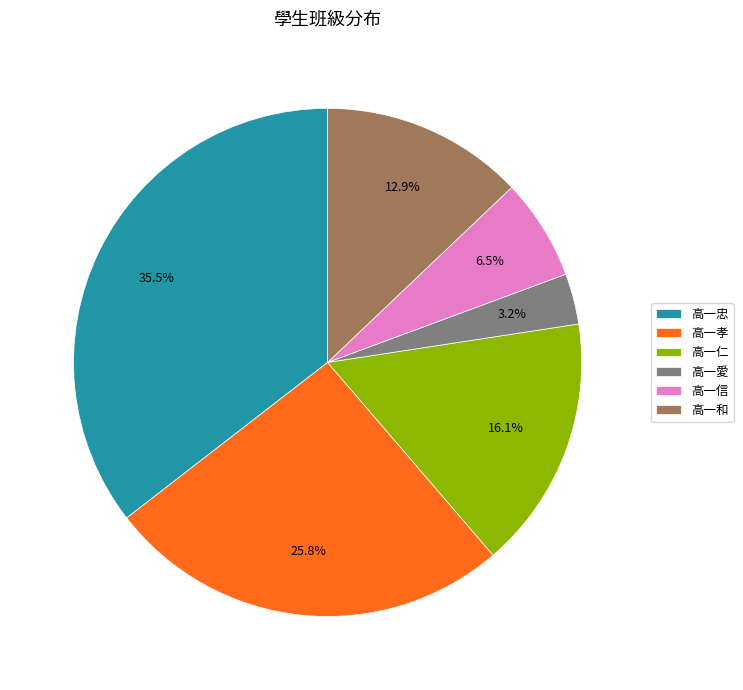

What percentage is the 高一孝 slice, to the nearest percent?

26%